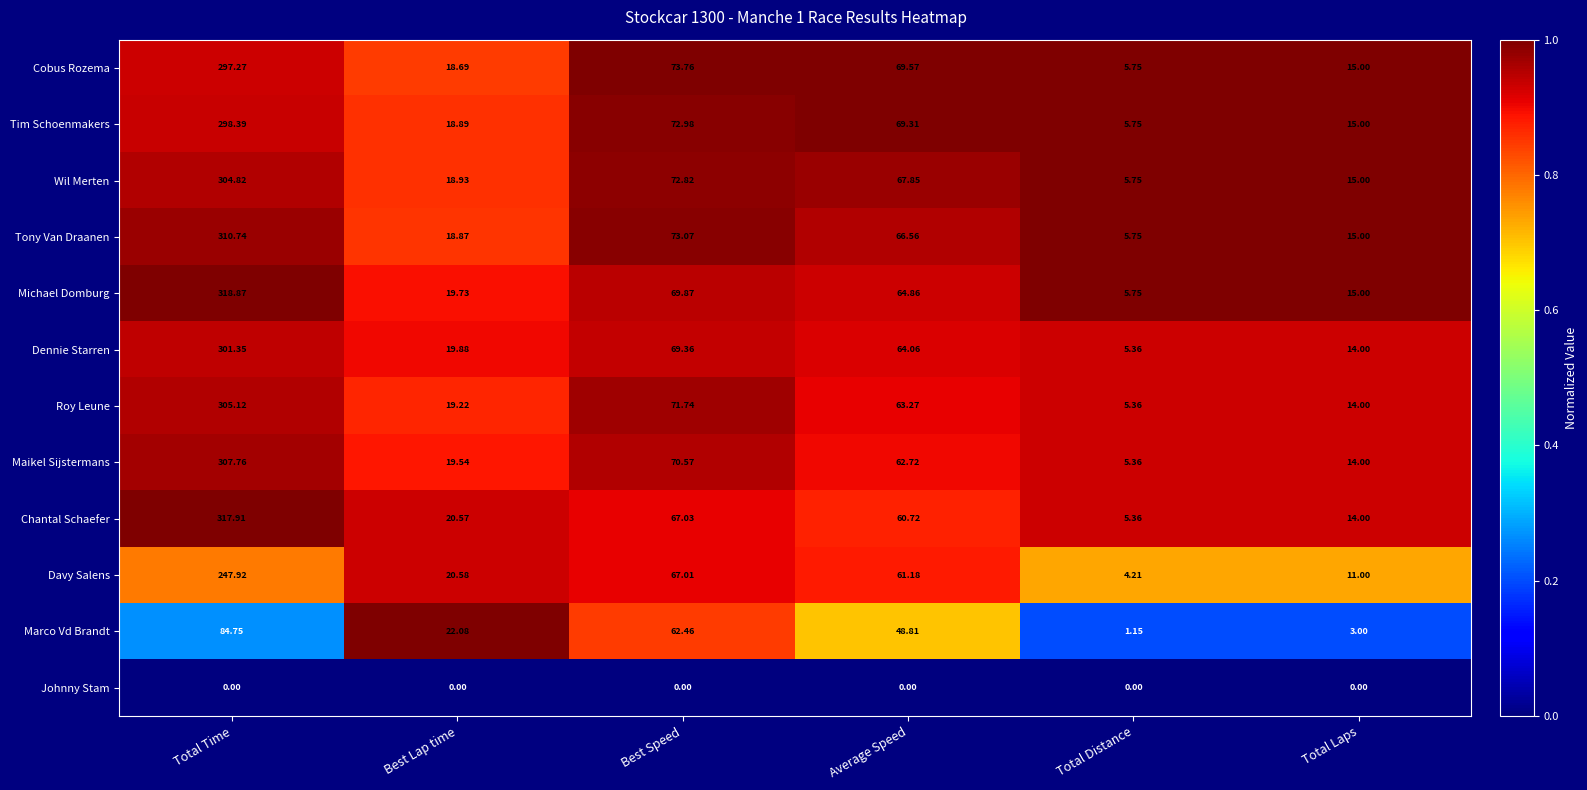

Which series changed the most between Total Time and Total Laps?

Chantal Schaefer